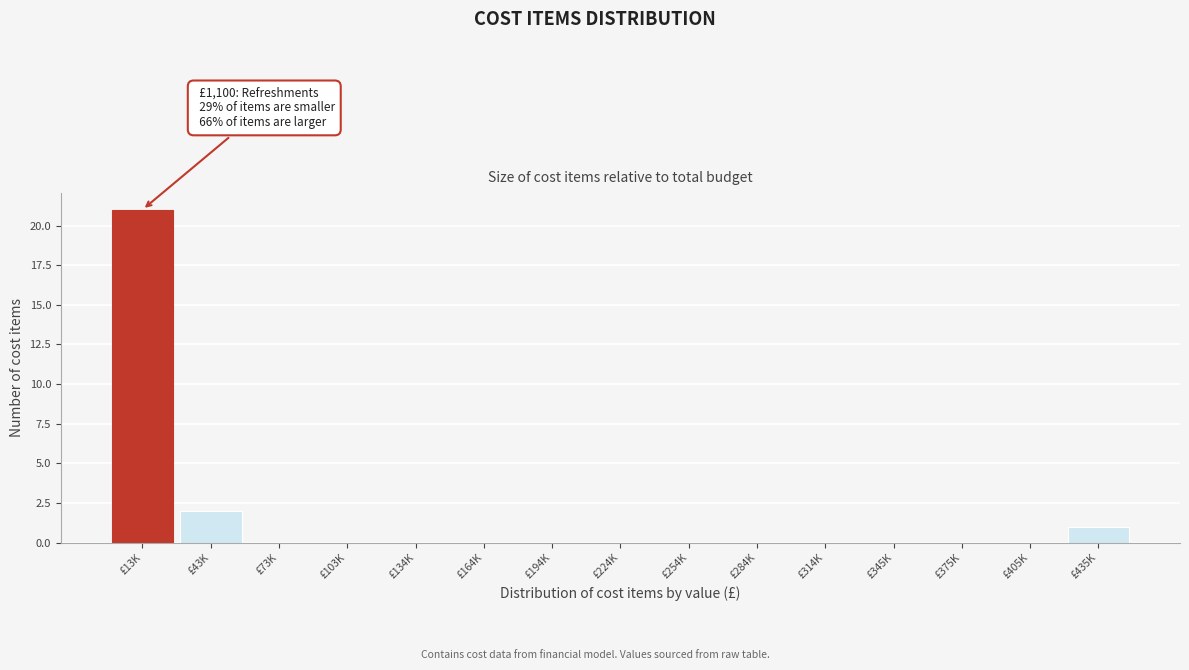

Reading left to right, list all the values displayed in this chart.

£13K=21	£43K=2	£73K=0	£103K=0	£134K=0	£164K=0	£194K=0	£224K=0	£254K=0	£284K=0	£314K=0	£345K=0	£375K=0	£405K=0	£435K=1